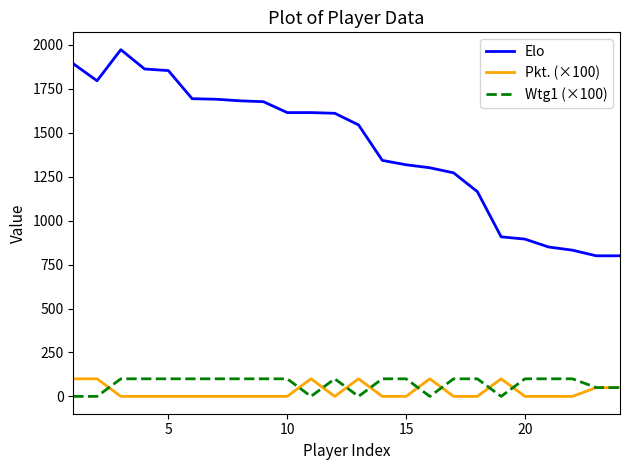

Which series has the largest total across all categories?

Elo